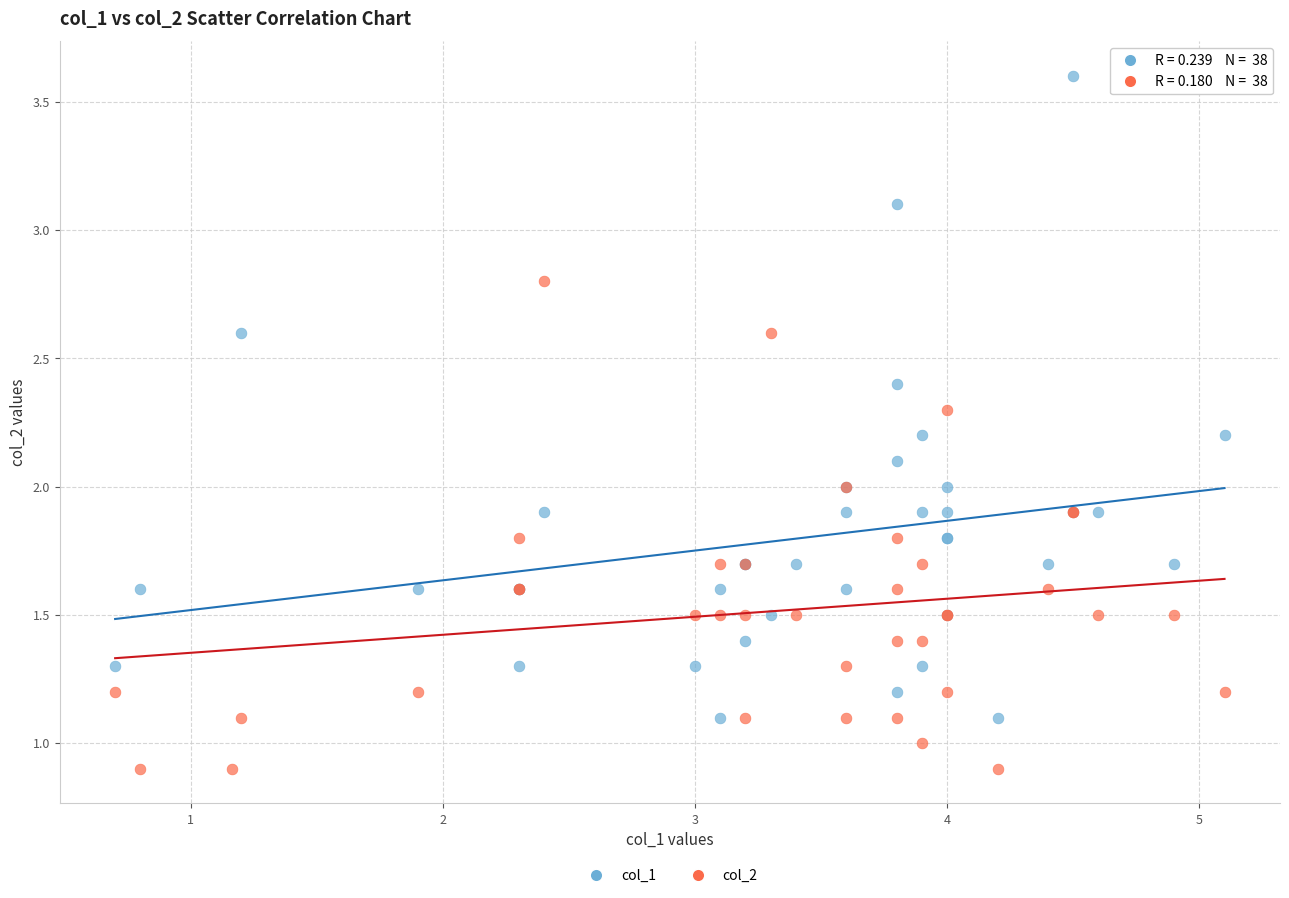

What are all the series names shown in the legend?

col_1, col_2